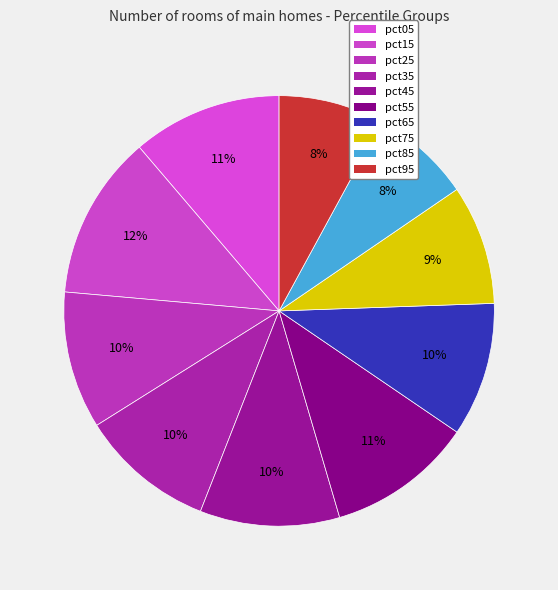

Do pct25 and pct95 together represent more than half of the pie?

No